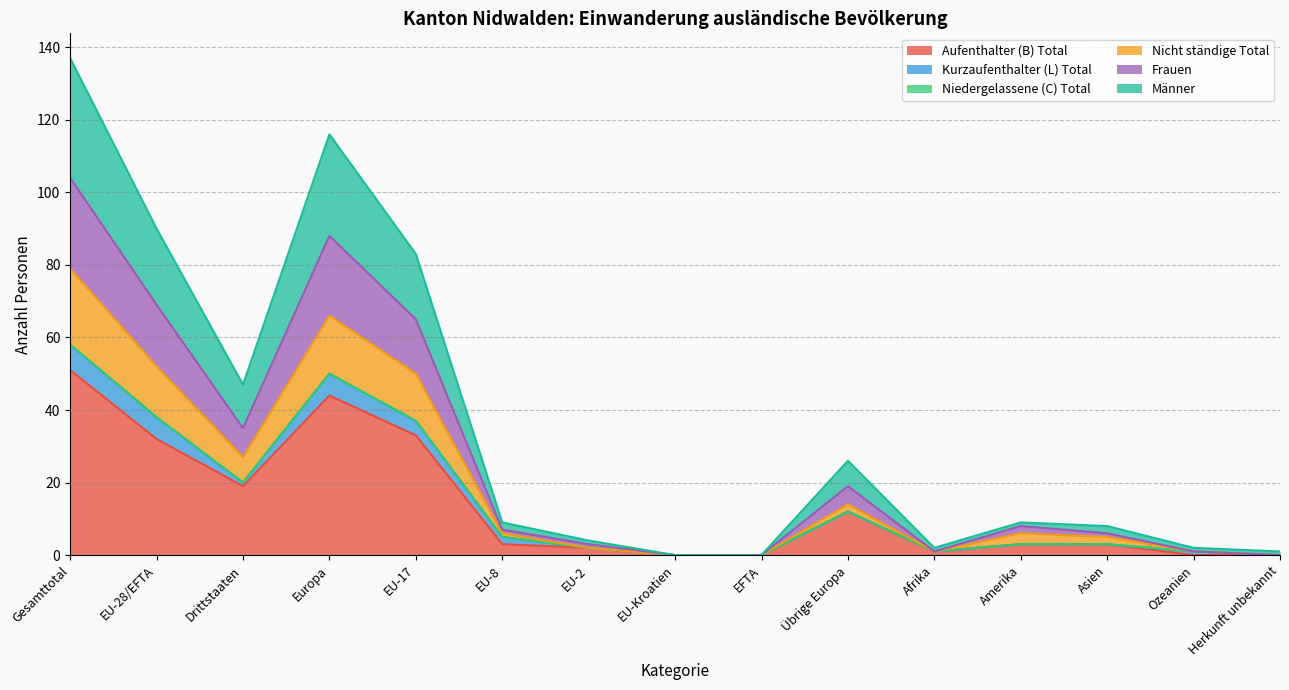

True or false: Nicht ständige Total and Frauen cross at least once.

False